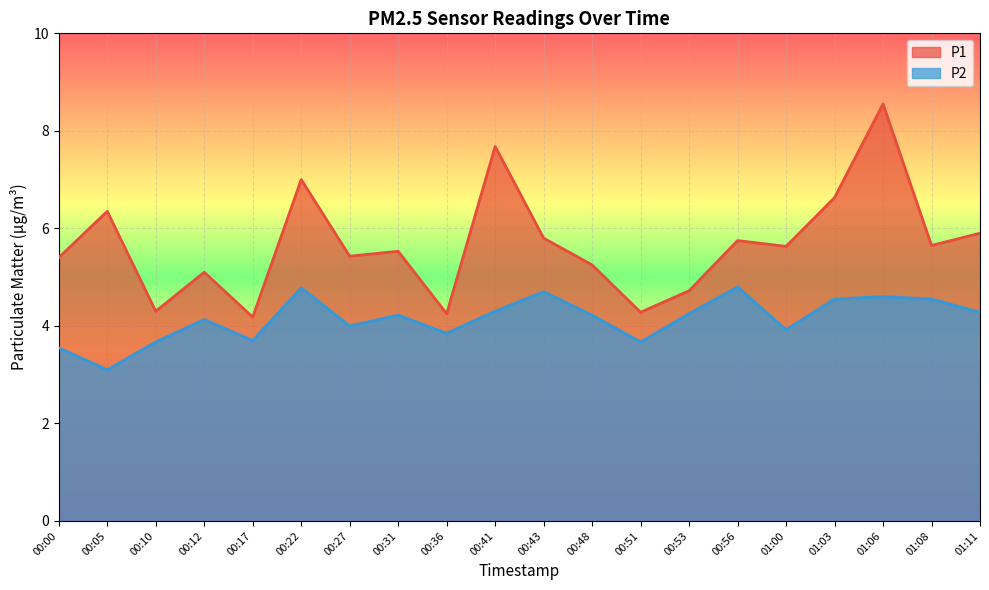

In P2, how many points are higher than both neighbors (excluding endpoints)?

6